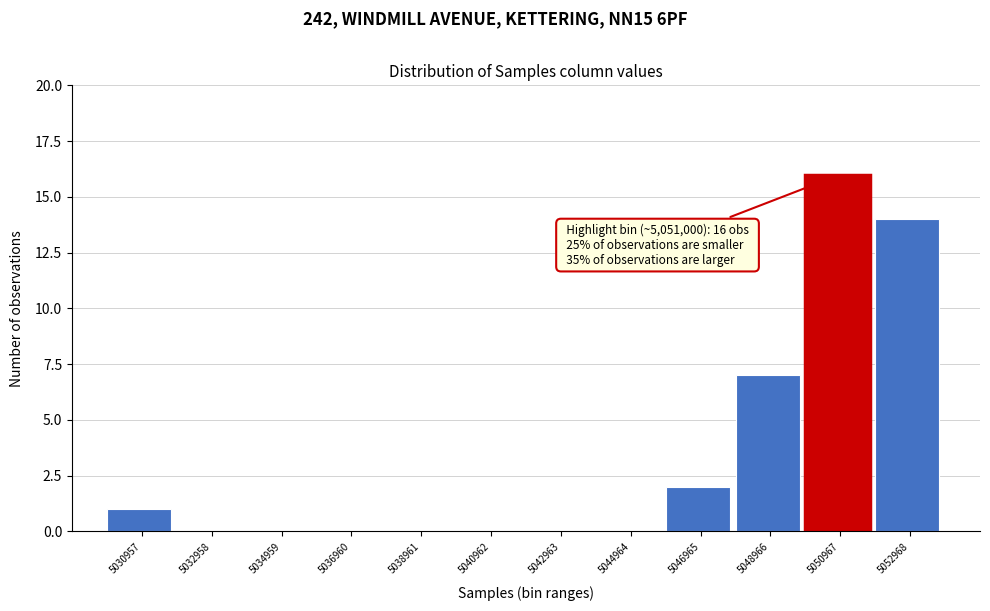

Reading left to right, extract all data points from this chart.

5030957=1	5032958=0	5034959=0	5036960=0	5038961=0	5040962=0	5042963=0	5044964=0	5046965=2	5048966=7	5050967=16	5052968=14